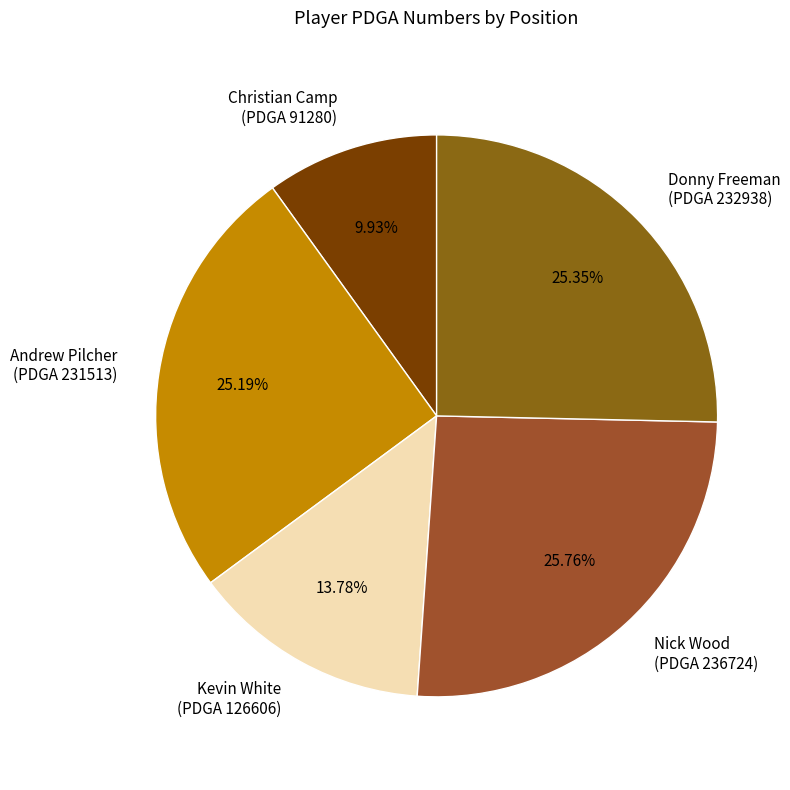

Between Donny Freeman (PDGA 232938) and Christian Camp (PDGA 91280), which is larger?

Donny Freeman (PDGA 232938)